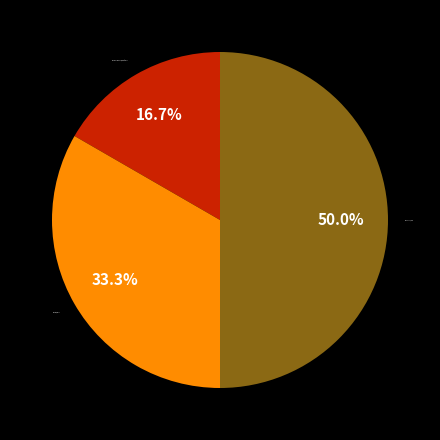

How many segments does this pie chart have?

3